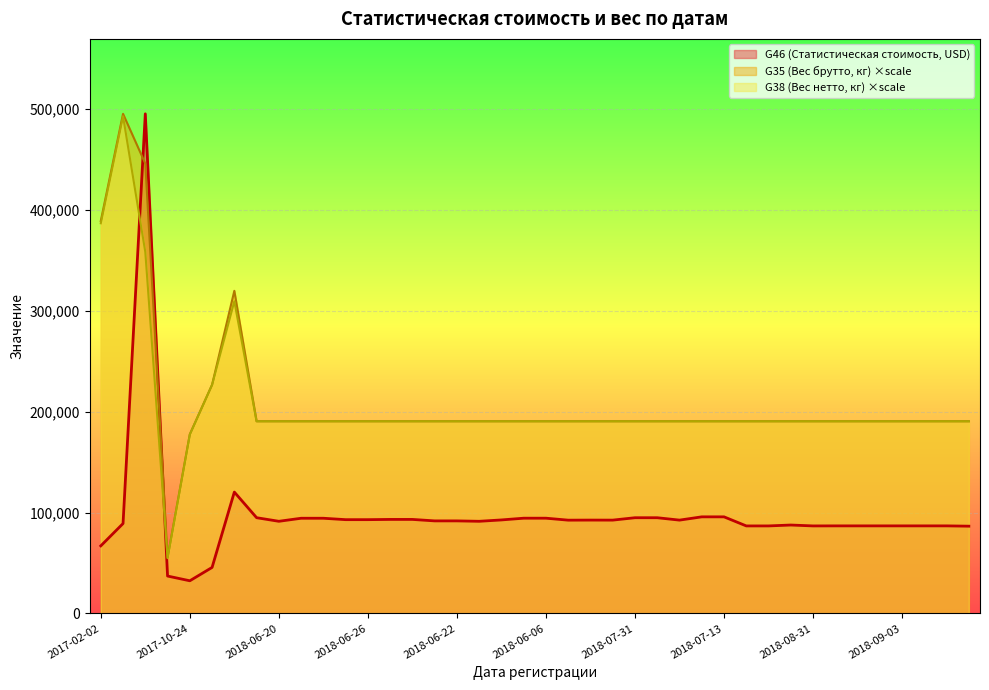

What is the total value across all series at 2017-08-15?

499164.4